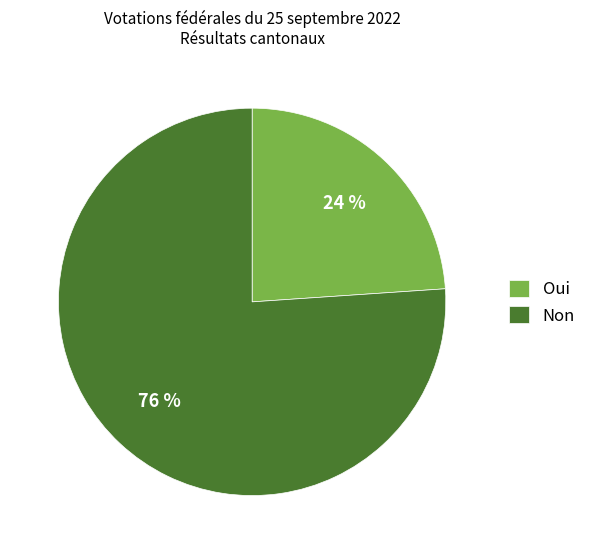

Approximately how many times larger is the value at Oui compared to Non?

0.3